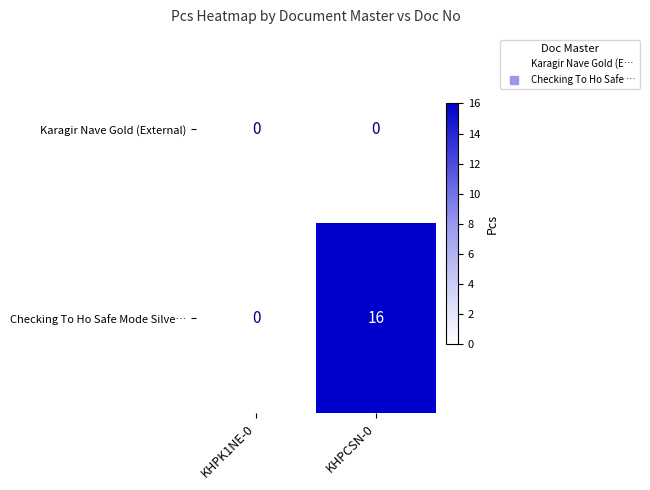

At which category is the sum across all series the highest?

KHPCSN-0